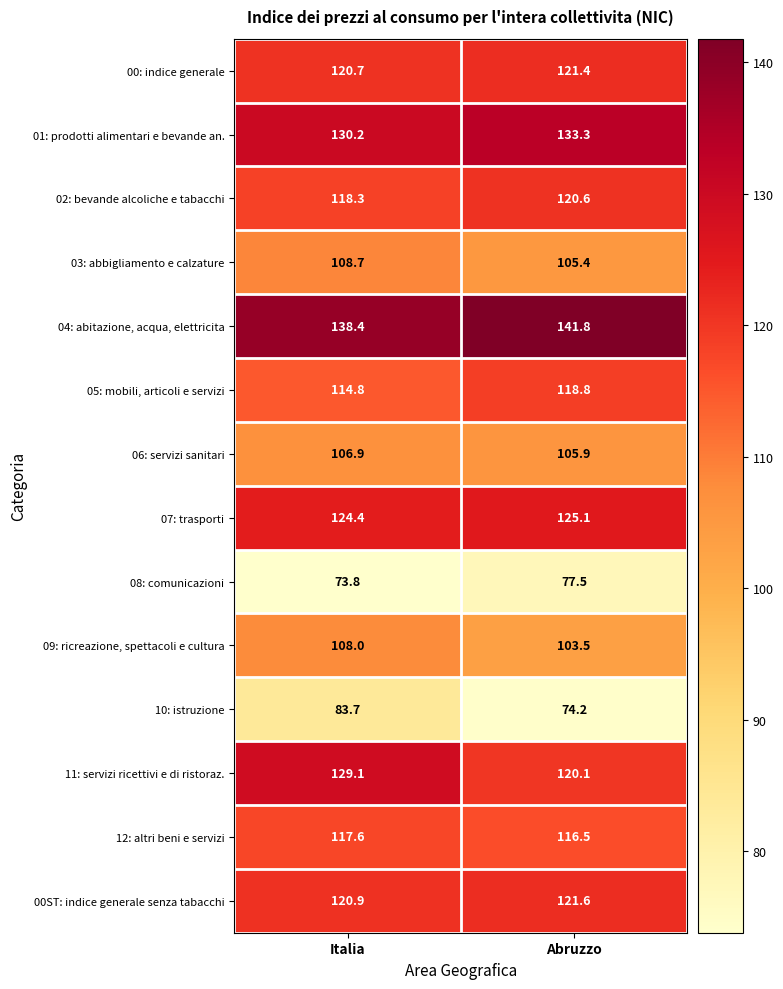

What is the smallest value displayed?

73.8